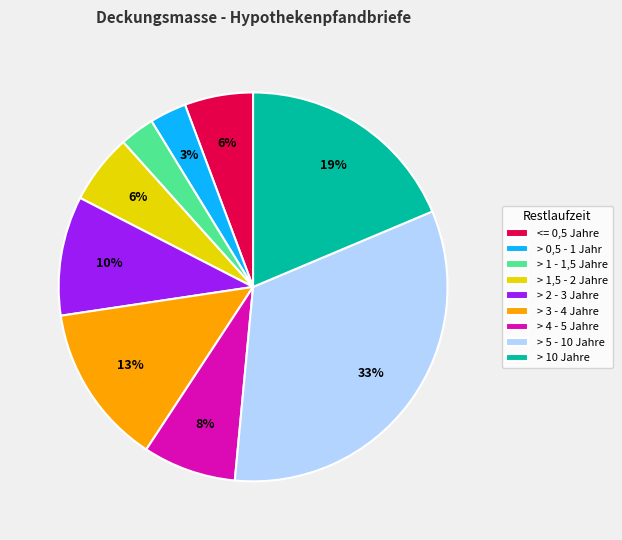

To the nearest percent, what portion does > 2 - 3 Jahre represent?

10%